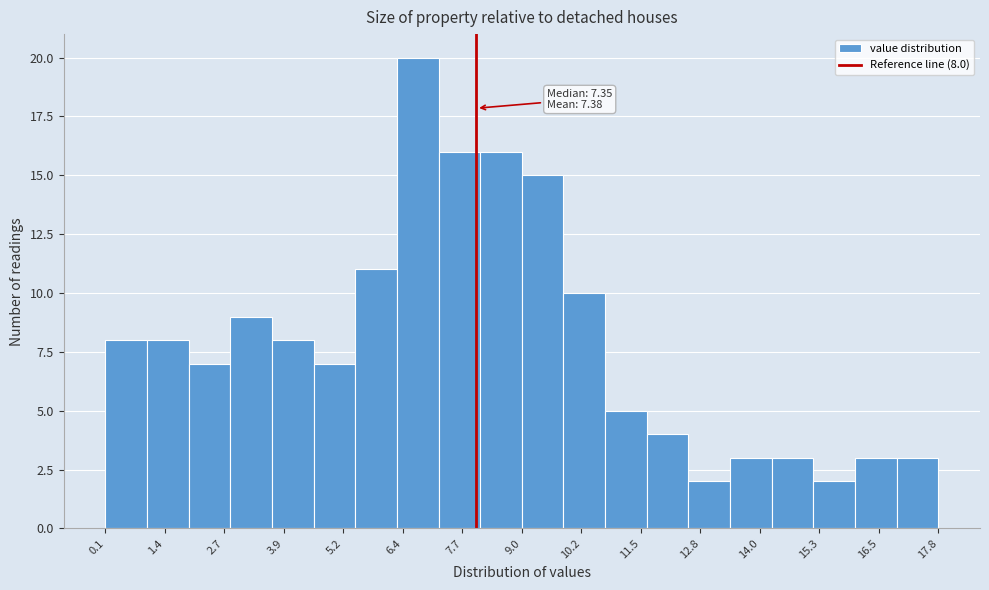

Over which range of the x-axis is the bar tallest?

6.4 to 7.2